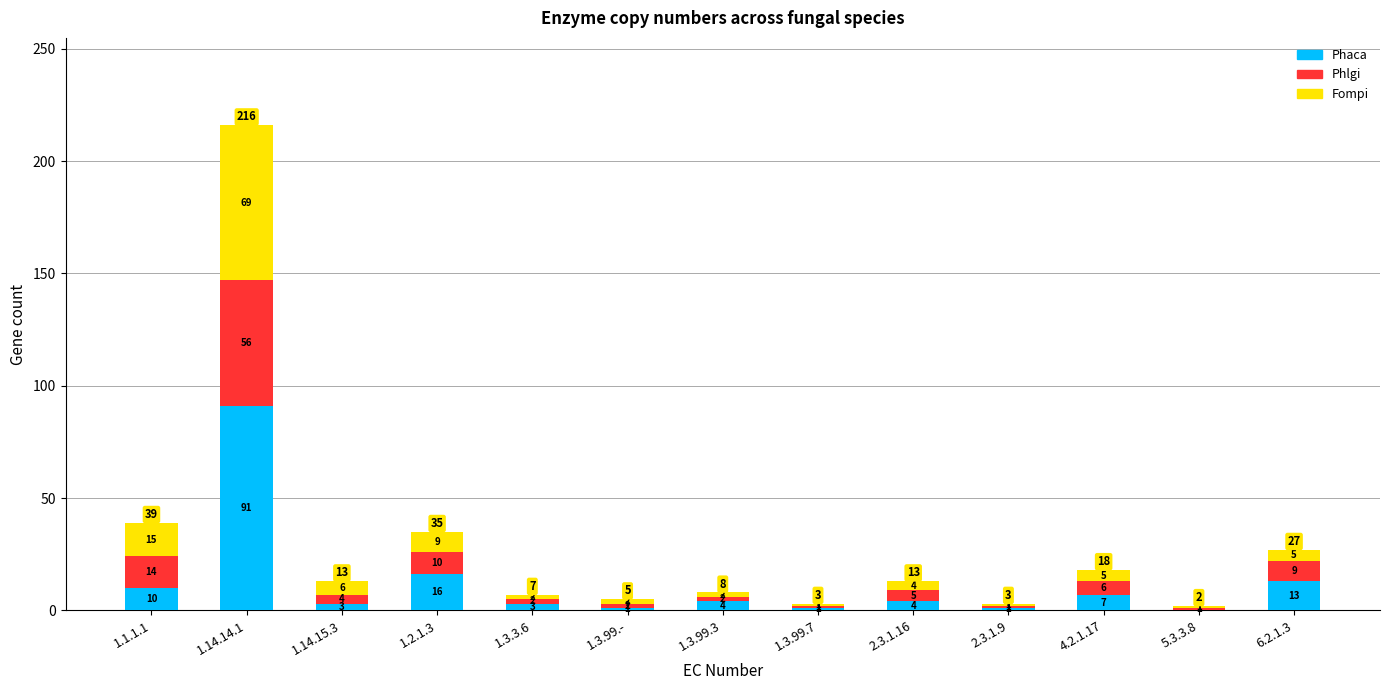

True or false: Phaca has a value of 3 at 1.3.3.6.

True